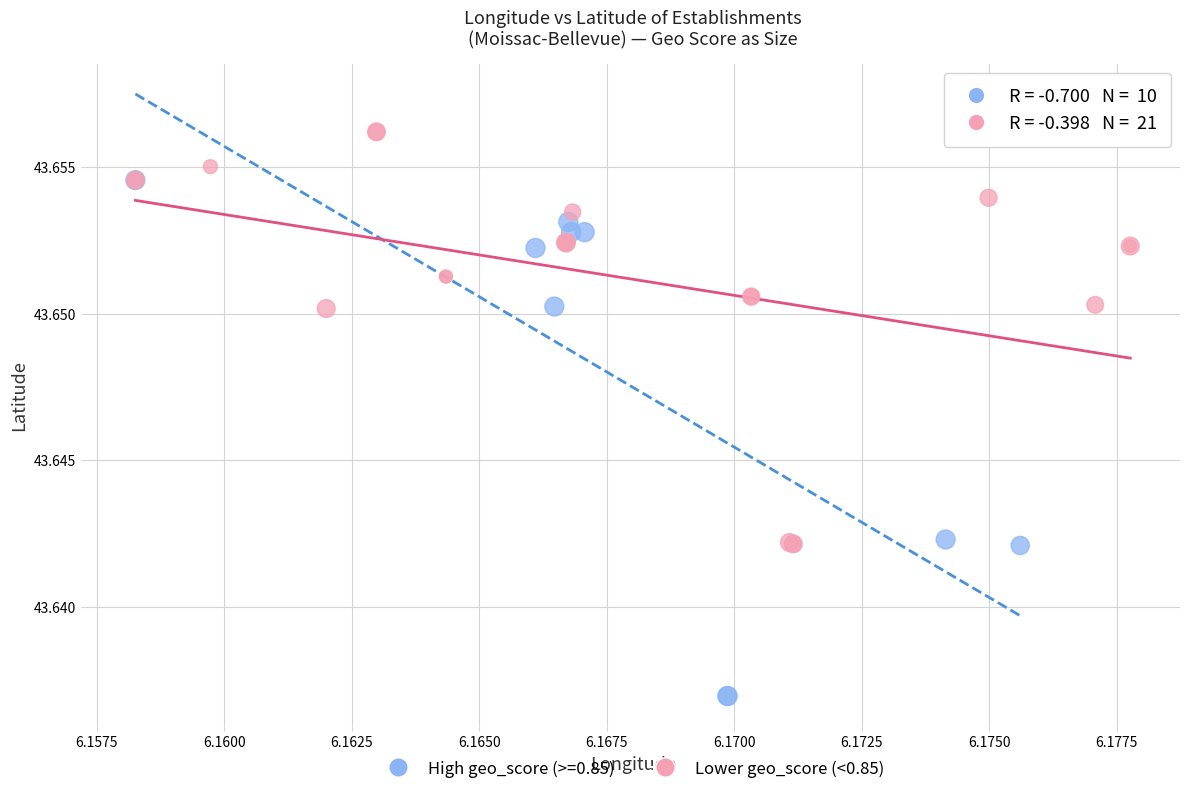

Which series has the widest spread of Y values?

High geo_score (>=0.85)